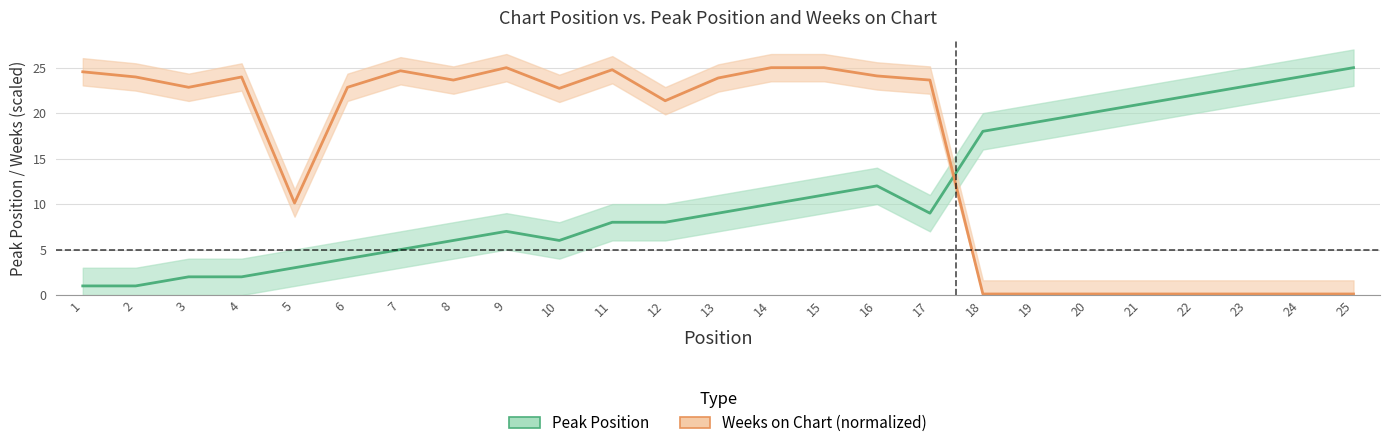

Reading left to right, extract all data points from this chart.

Peak Position: 1.0	1.0	2.0	2.0	3.0	4.0	5.0	6.0	7.0	6.0	8.0	8.0	9.0	10.0	11.0	12.0	9.0	18.0	19.0	20.0	21.0	22.0	23.0	24.0	25.0
Weeks on Chart: 24.5	24.0	22.8	24.0	10.1	22.8	24.7	23.6	25.0	22.7	24.8	21.4	23.9	25.0	25.0	24.1	23.6	0.1	0.1	0.1	0.1	0.1	0.1	0.1	0.1